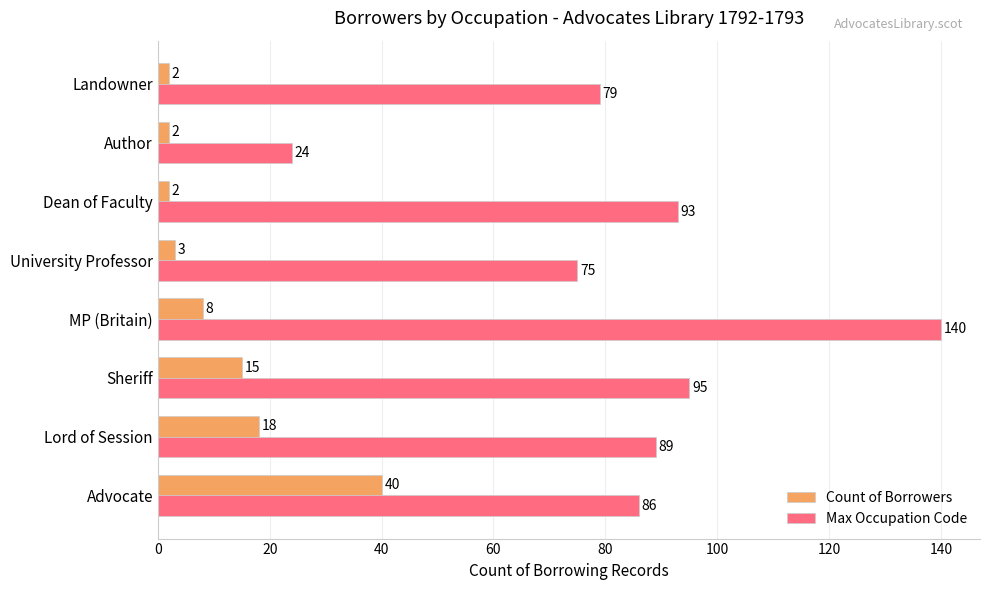

What is the maximum value for Count of Borrowers?

40